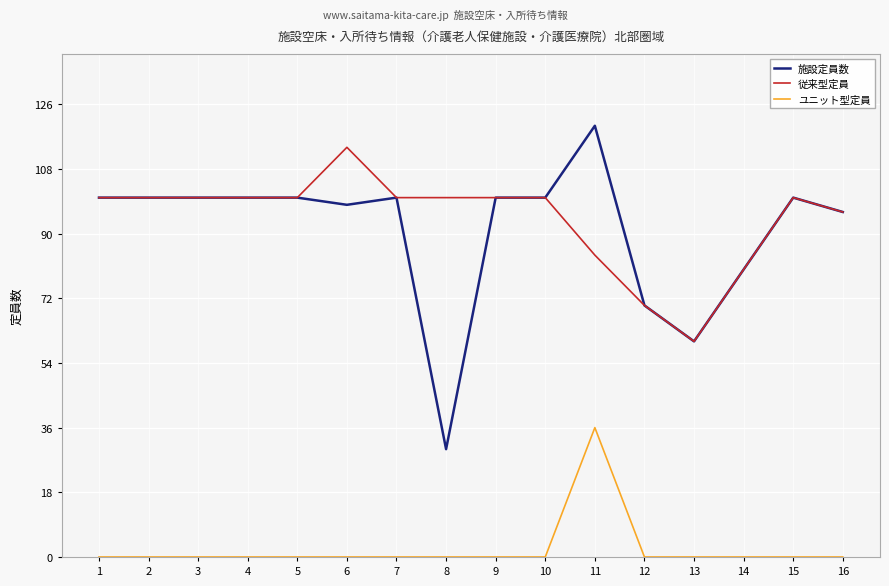

What is the difference between the maximum and minimum values in the ユニット型定員 series?

36